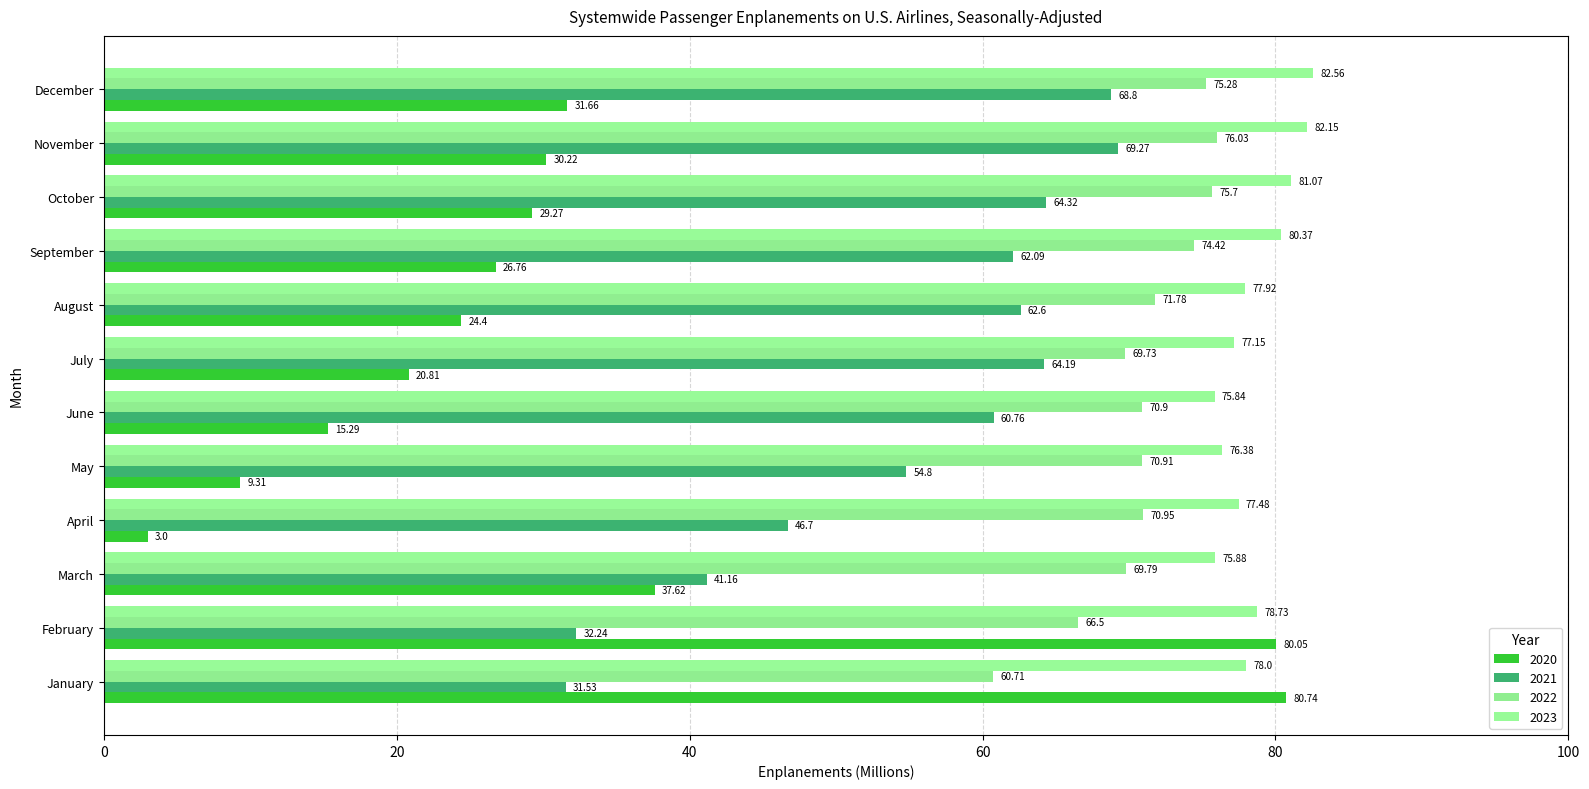

How many categories are shown in the chart?

12